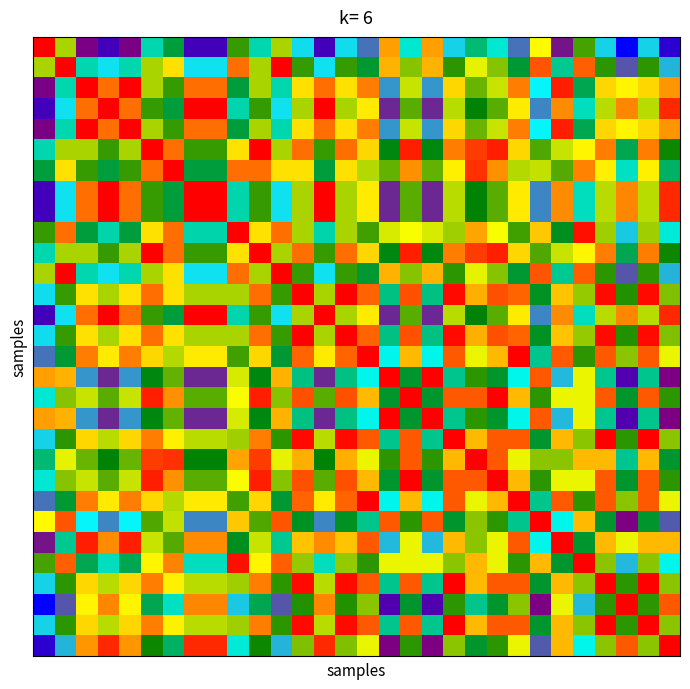

Which category has the lowest value across all series?

27